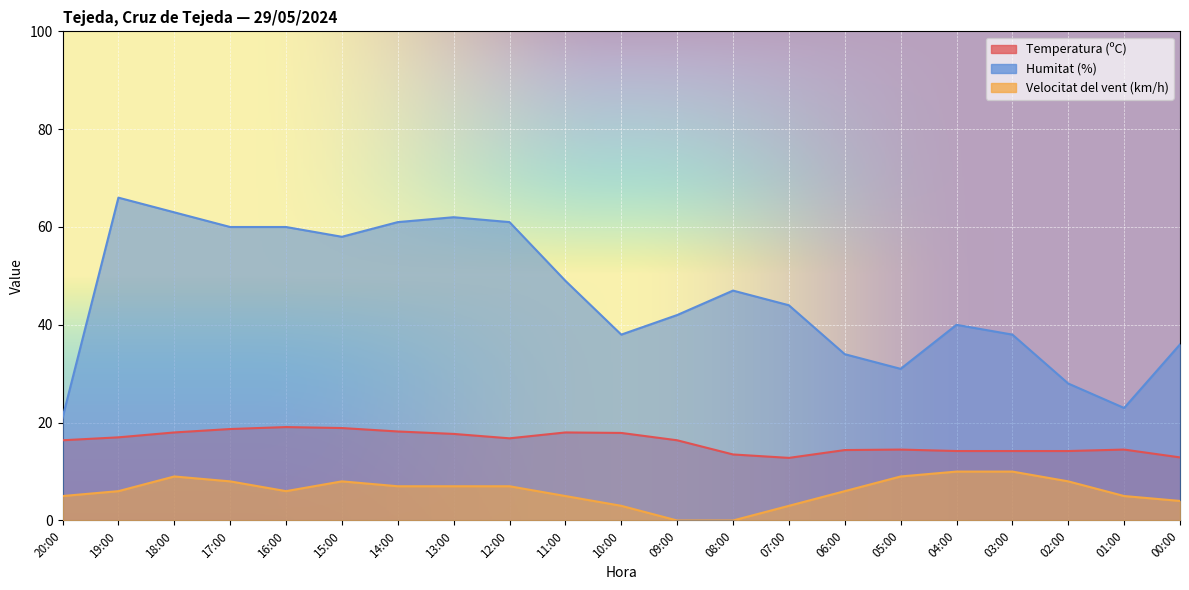

Is it true that Velocitat del vent (km/h) equals 8.5 at 06:00?

False